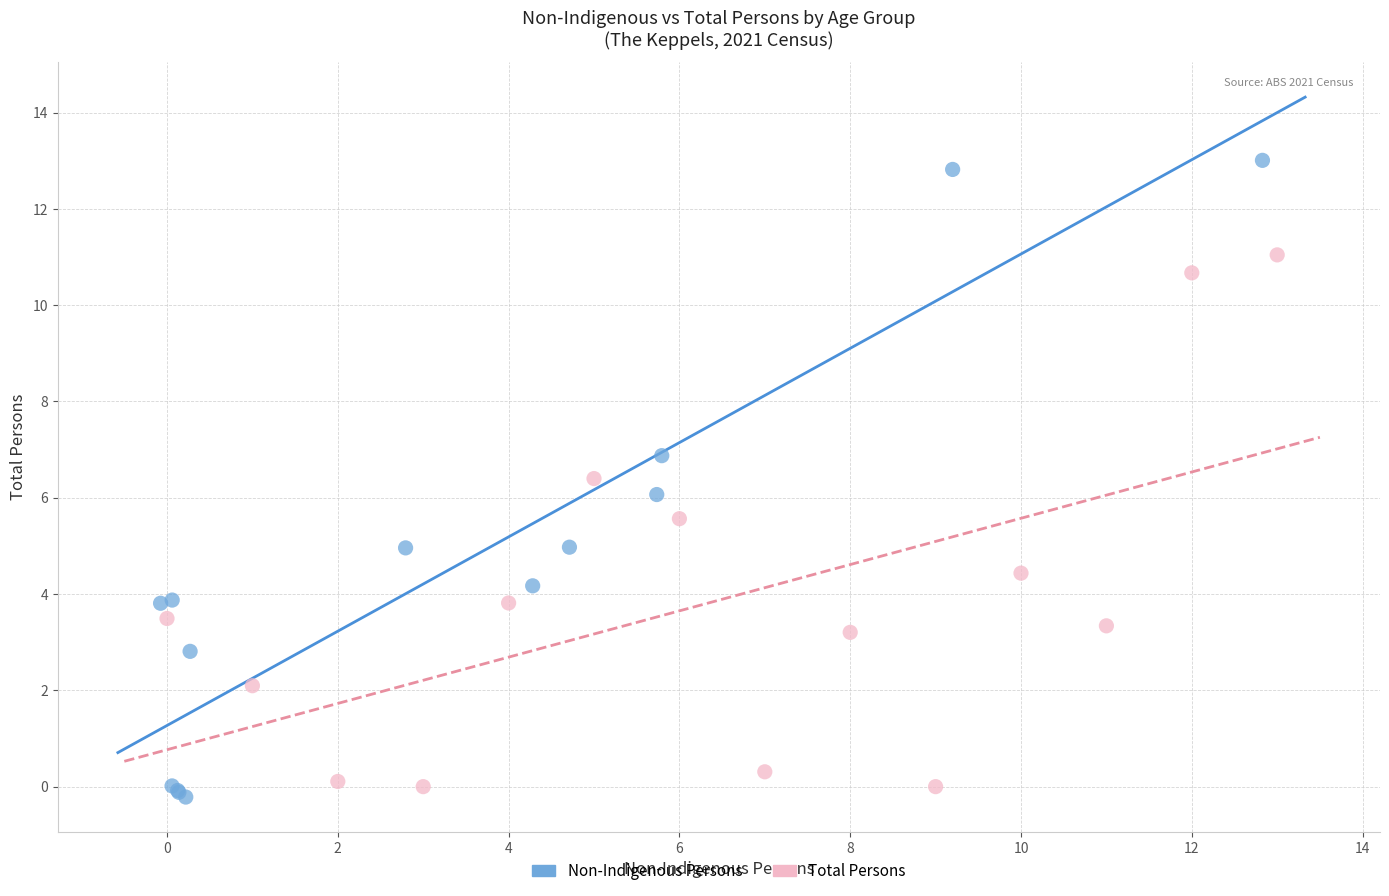

Which series reaches the maximum Y coordinate?

Non-Indigenous Persons